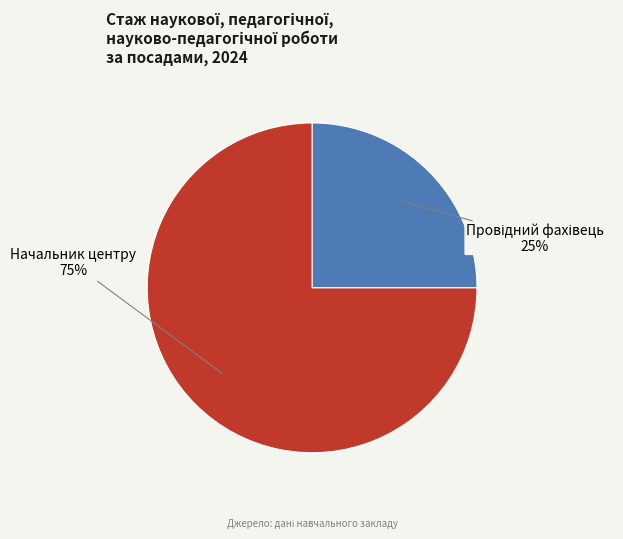

Which slice represents more than half of the pie?

Начальник центру